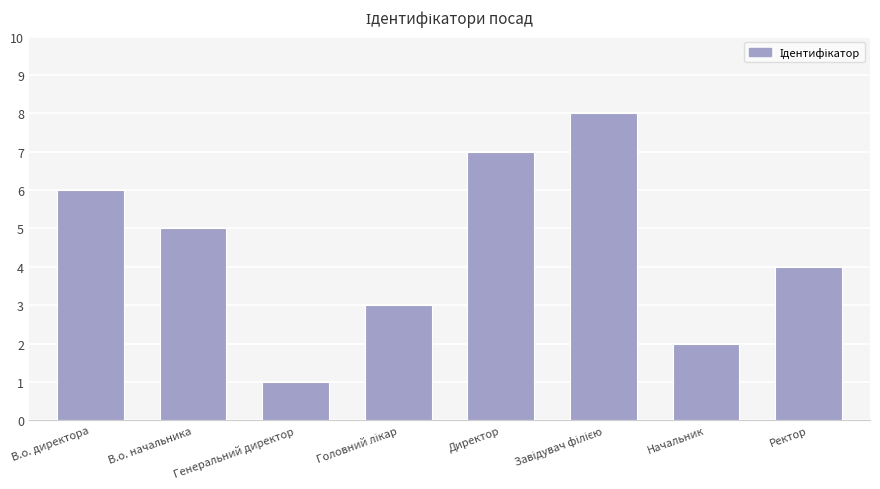

What is the value of the 7th bar from the left?

2